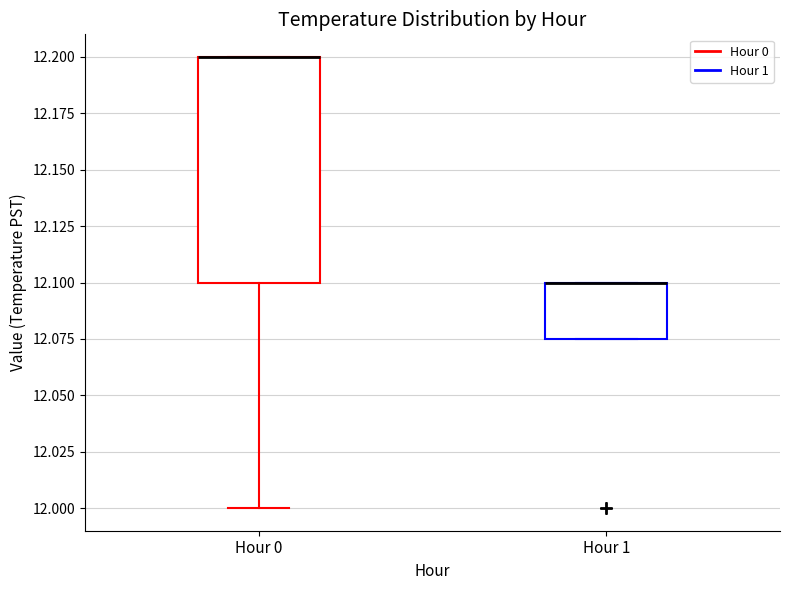

Reading left to right, transcribe this box plot: for each box, give where its median line is, the range the box spans, and where its two whiskers end, as read against the y-axis. The values are not printed on the chart, so give them approximately, as read against the axis.

Hour 0: median 12.200 (drawn on the box's upper edge), box 12.100 to 12.200, whiskers 12.000 to 12.200
Hour 1: median 12.100 (drawn on the box's upper edge), box 12.075 to 12.100, whiskers 12.075 to 12.100